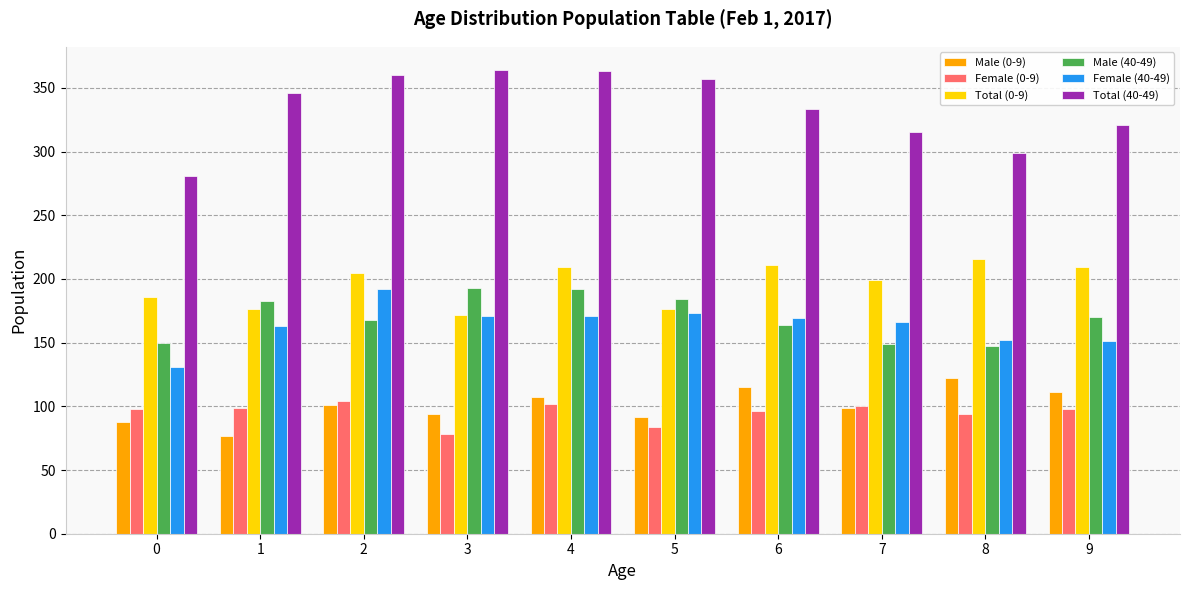

What is the average value of the Female (0-9) series?

95